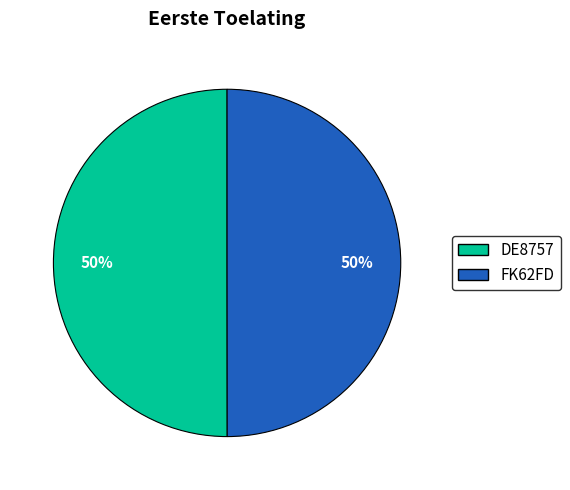

Is it true that FK62FD is 59% of the pie?

False